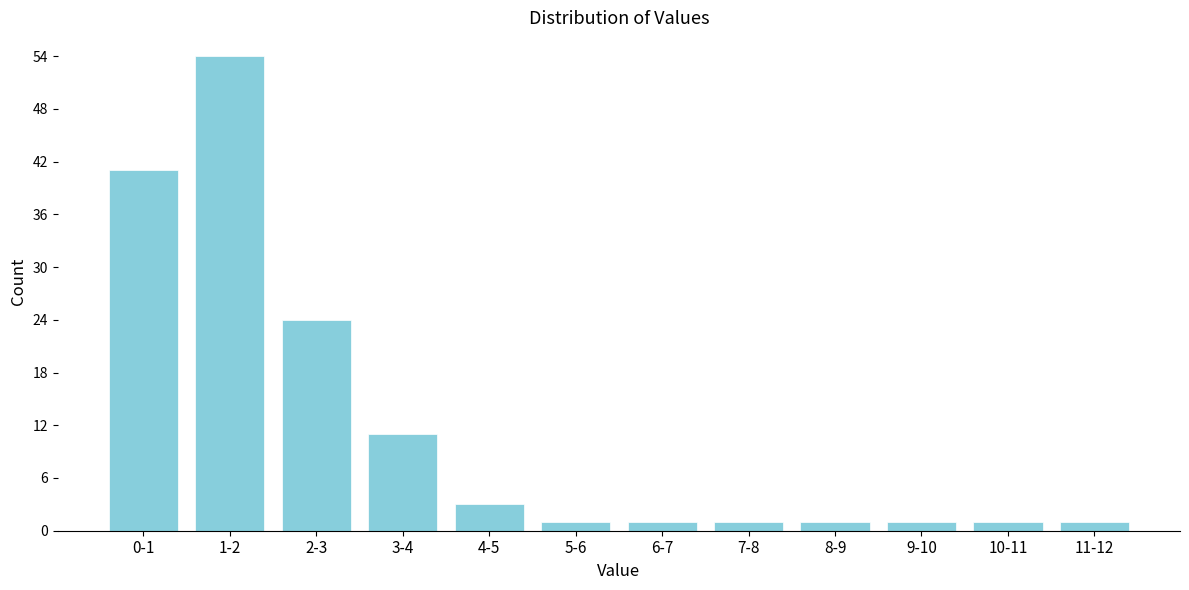

Reading left to right, transcribe all the data shown in this chart.

0-1=41	1-2=54	2-3=24	3-4=11	4-5=3	5-6=1	6-7=1	7-8=1	8-9=1	9-10=1	10-11=1	11-12=1